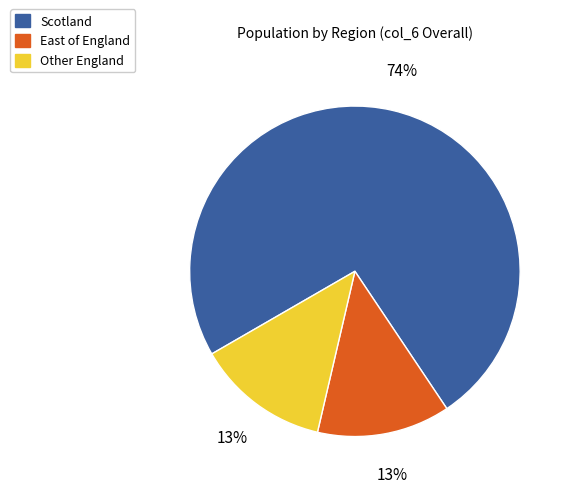

To the nearest percent, what is the average slice percentage?

33%